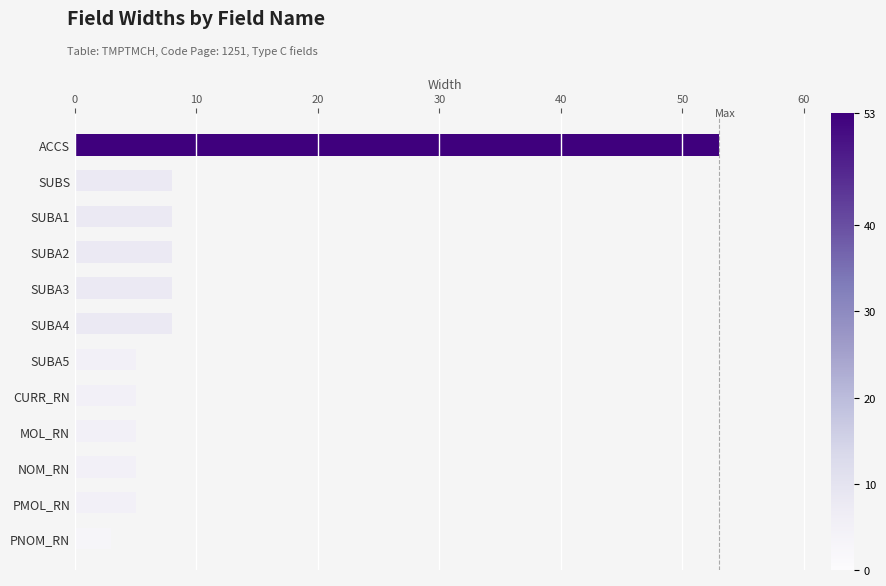

Does the chart contain stacked bars?

No